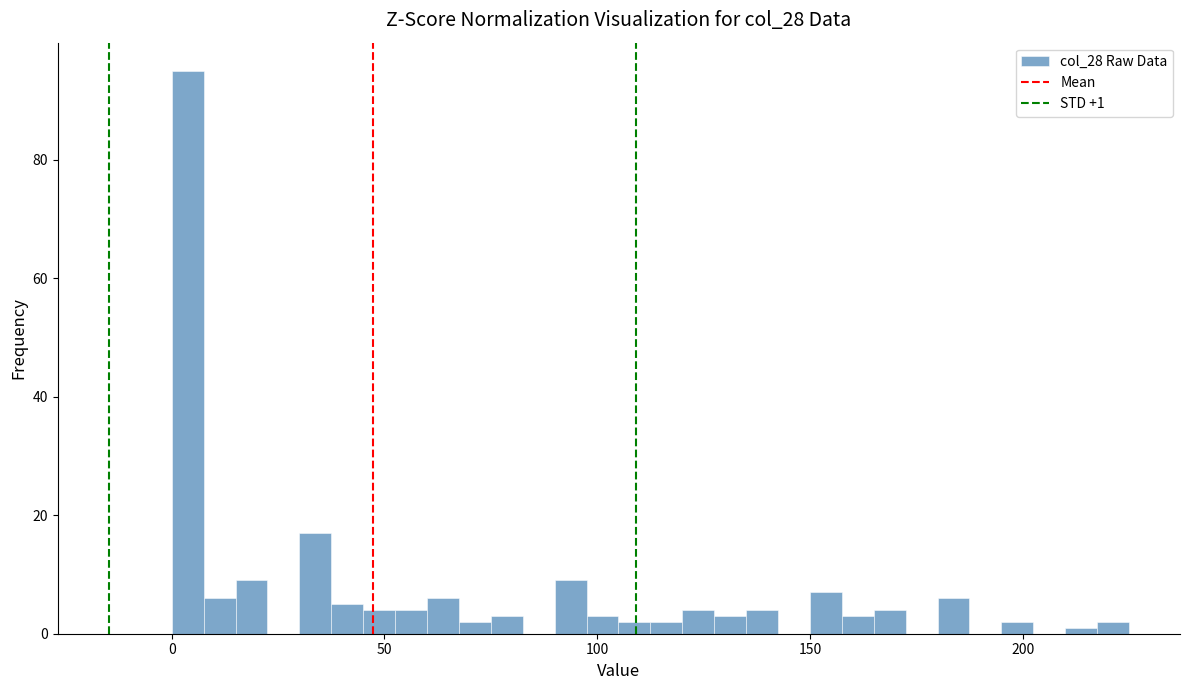

Read against the x-axis, roughly where is the centre of the tallest bar?

5